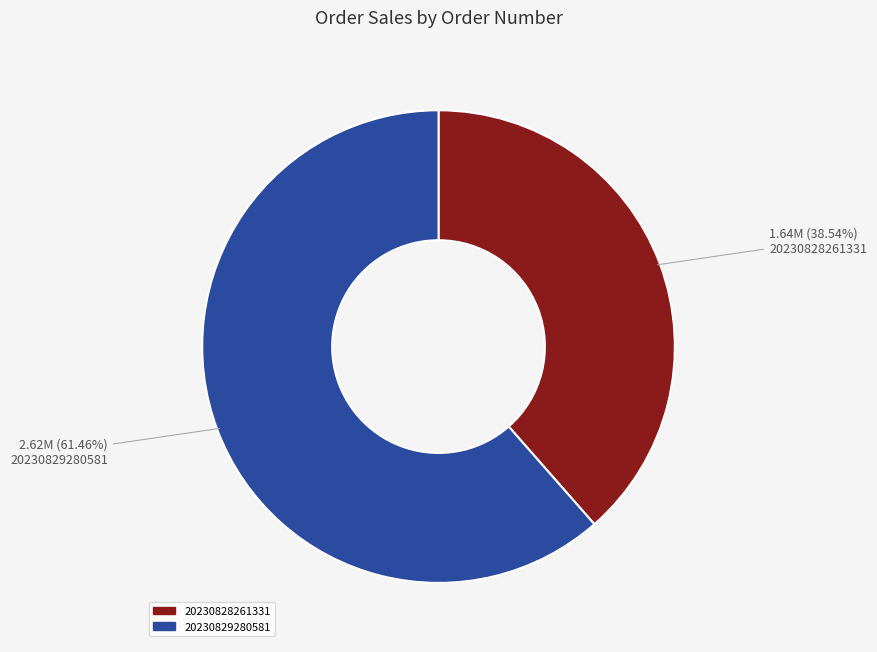

Between 20230829280581 and 20230828261331, which is larger?

20230829280581